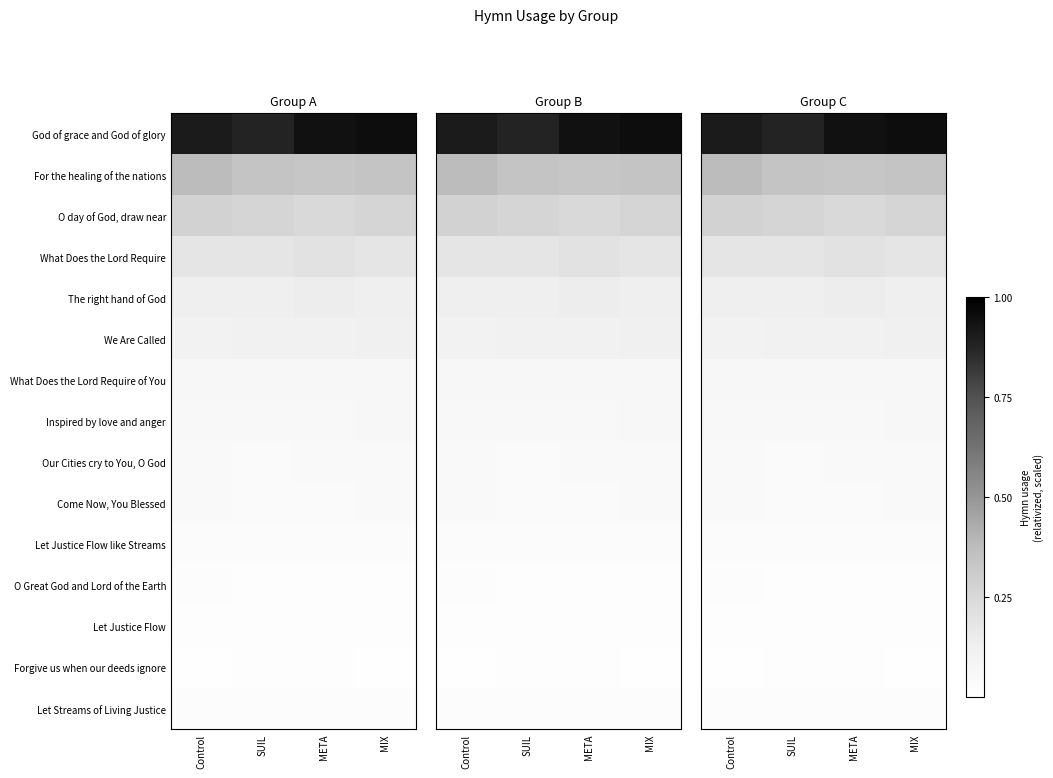

Is the value of Forgive us when our deeds ignore at Control greater than the value of We Are Called at MIX?

No